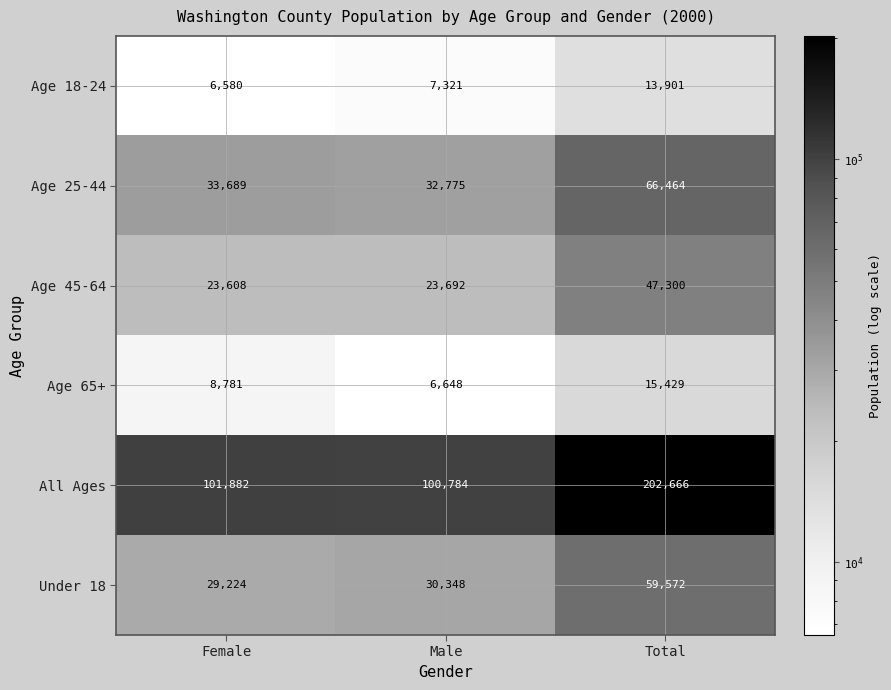

Where is All Ages nearest to the value 151725?

Female